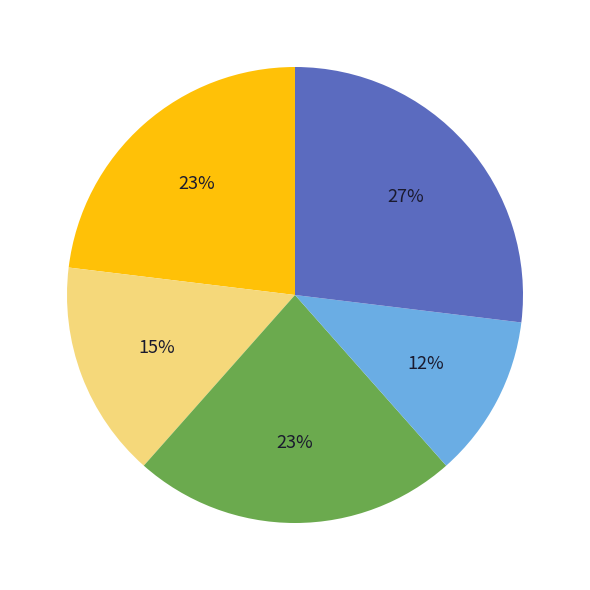

Does any single category account for the majority?

No